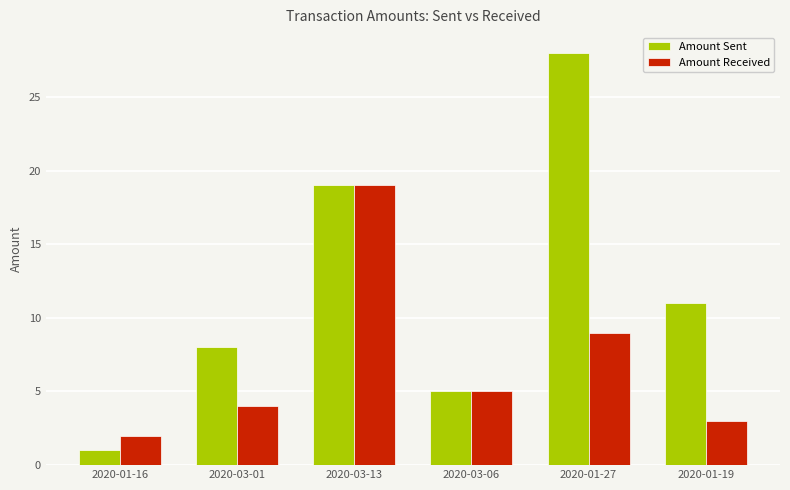

What position from the right is 2020-01-27?

2